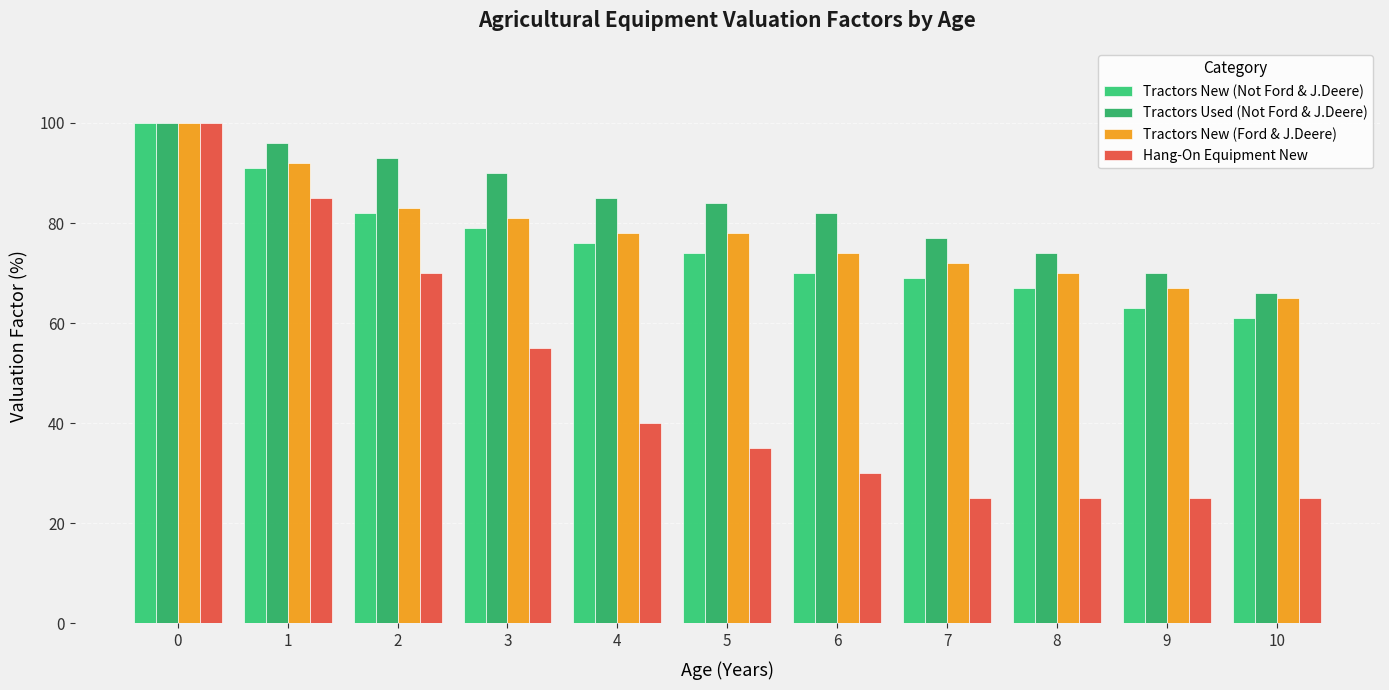

Reading right to left, list all the values displayed in this chart.

Tractors New (Not Ford & J.Deere): 10=61	9=63	8=67	7=69	6=70	5=74	4=76	3=79	2=82	1=91	0=100
Tractors Used (Not Ford & J.Deere): 10=66	9=70	8=74	7=77	6=82	5=84	4=85	3=90	2=93	1=96	0=100
Tractors New (Ford & J.Deere): 10=65	9=67	8=70	7=72	6=74	5=78	4=78	3=81	2=83	1=92	0=100
Hang-On Equipment New: 10=25	9=25	8=25	7=25	6=30	5=35	4=40	3=55	2=70	1=85	0=100